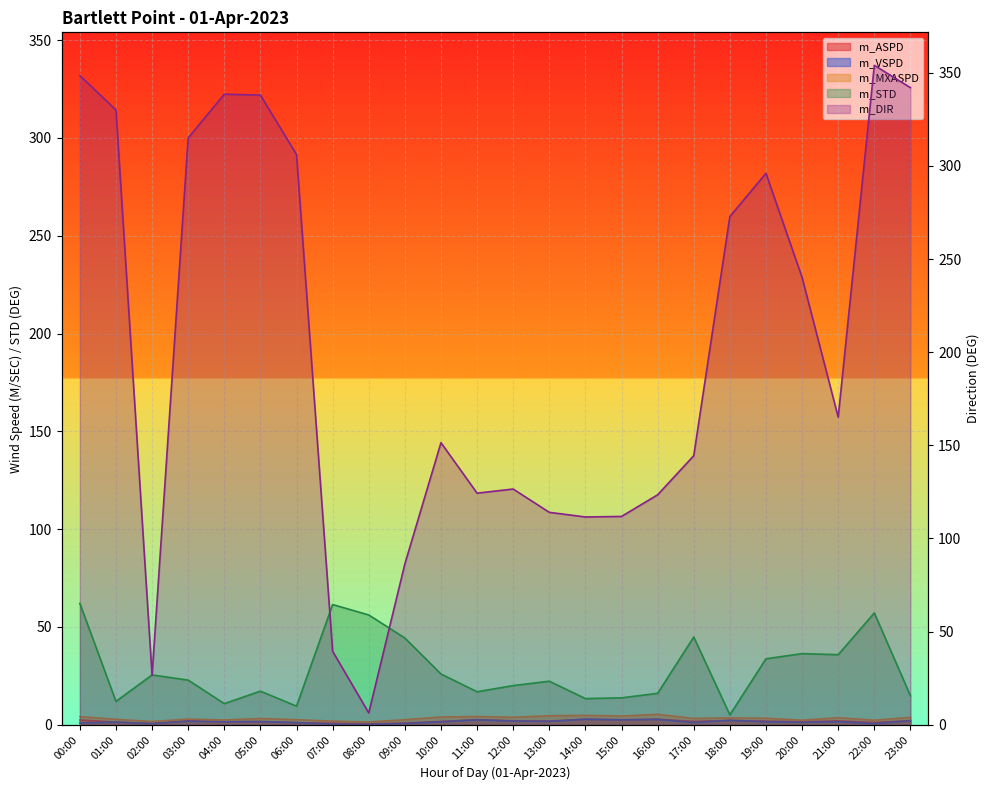

At 06:00, list the series in order from smallest to largest.

m_VSPD, m_ASPD, m_MXASPD, m_STD, m_DIR